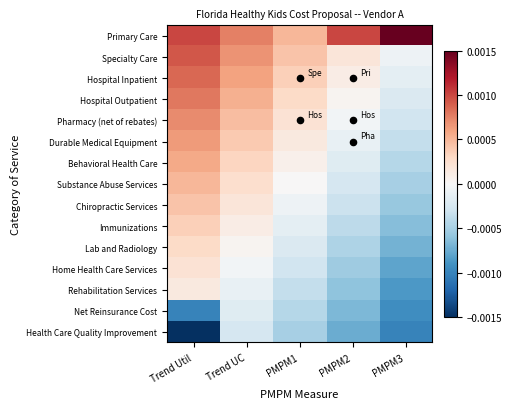

Which series has the largest total across all categories?

Primary Care